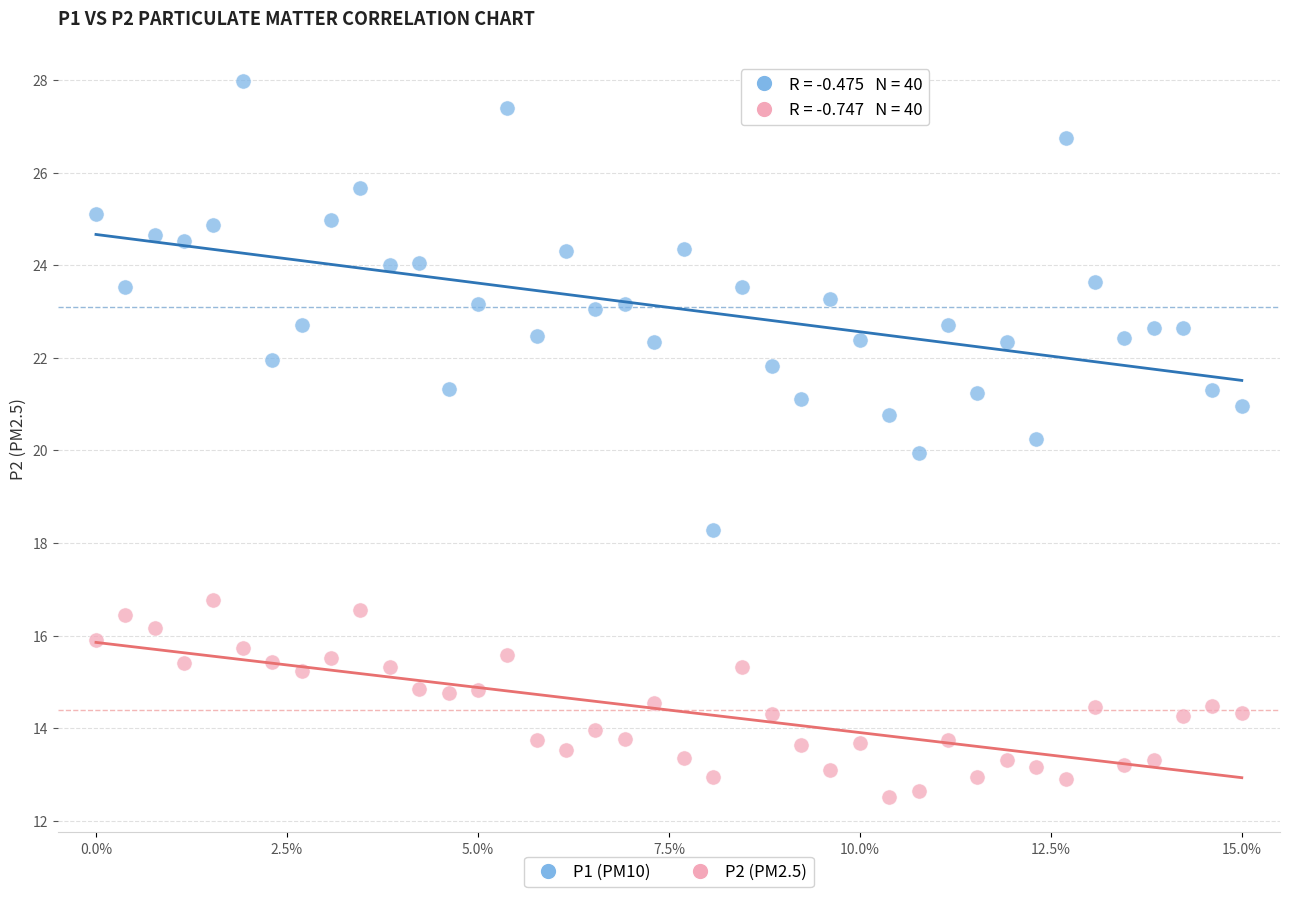

What is the X range (max minus min) for the scatter plot?

15.0